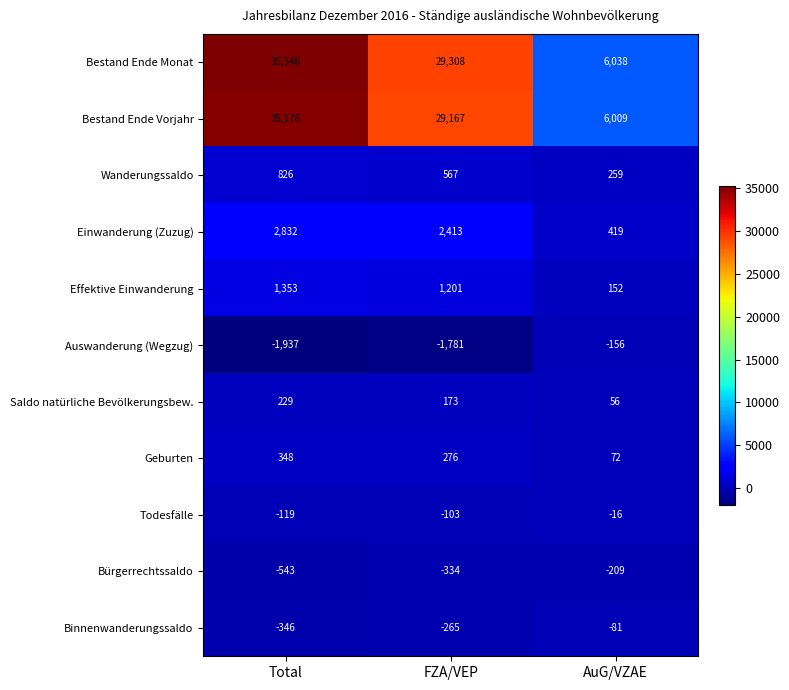

Which series has the largest range (max minus min)?

Bestand Ende Monat